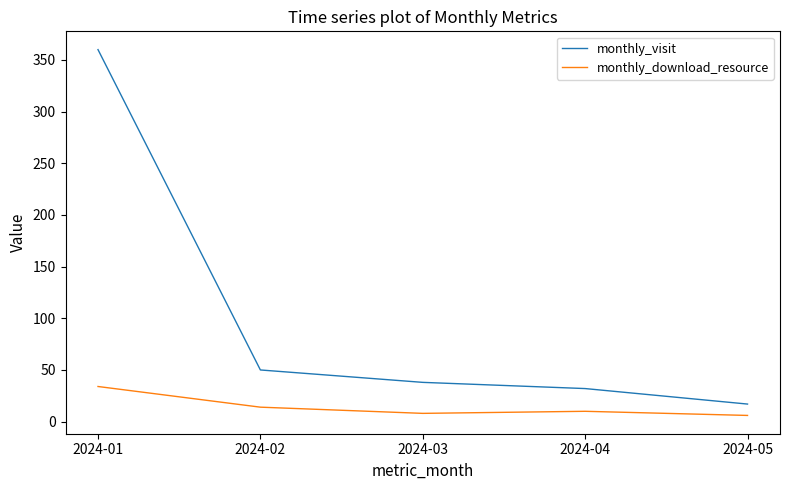

Rank the series by their maximum value, from lowest to highest.

monthly_download_resource, monthly_visit